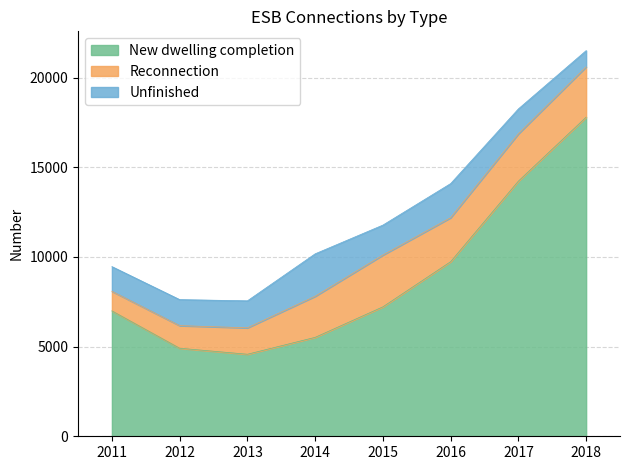

True or false: New dwelling completion and Reconnection cross at least once.

False